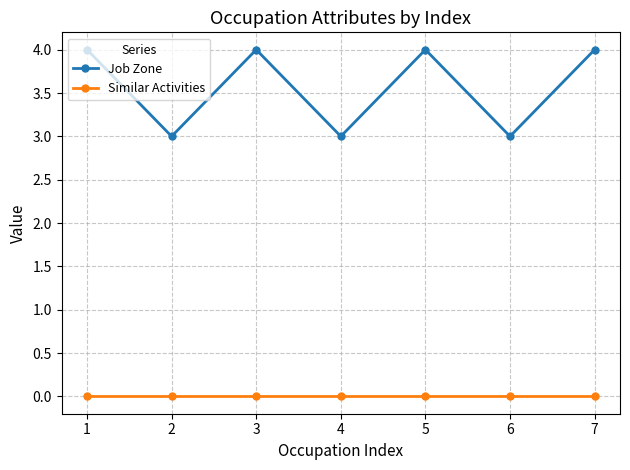

How many data points in Job Zone are less than 4?

3